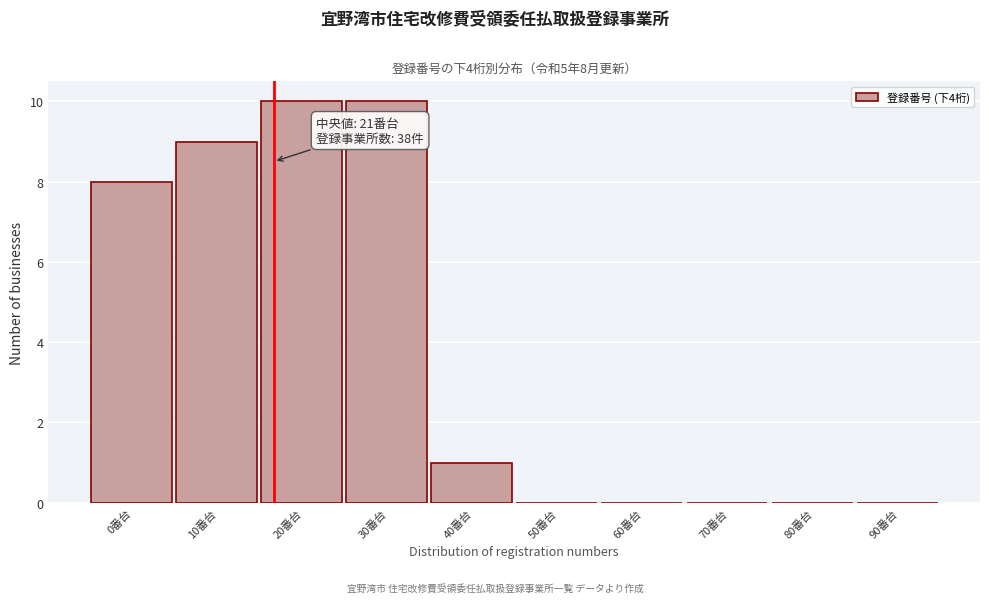

Reading right to left, extract all data points from this chart.

90番台=0	80番台=0	70番台=0	60番台=0	50番台=0	40番台=1	30番台=10	20番台=10	10番台=9	0番台=8